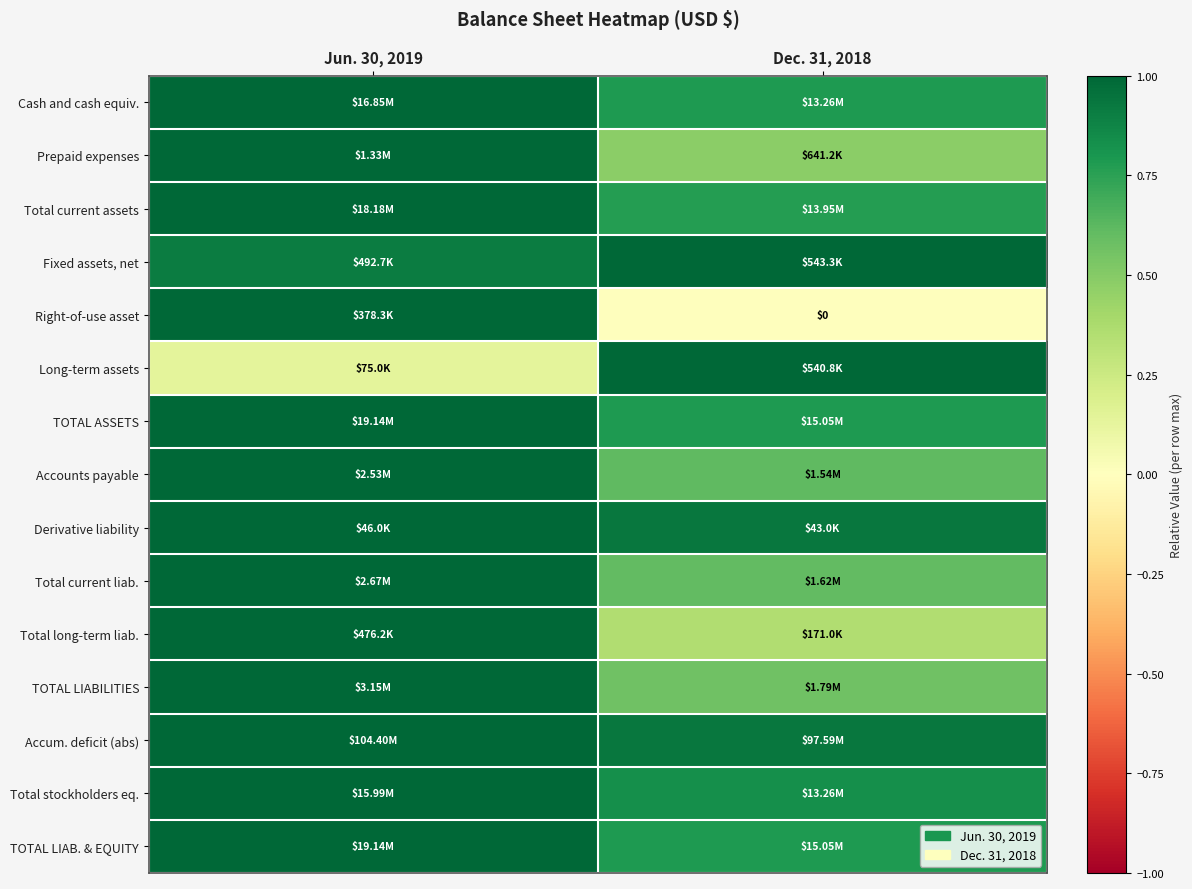

Read the Accum. deficit (abs) value at Dec. 31, 2018.

0.9